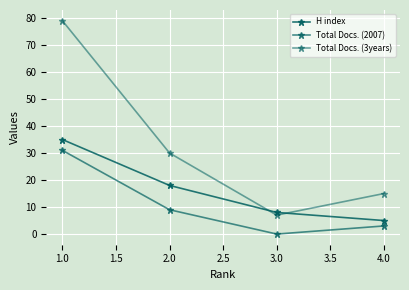

Which series has the largest total across all categories?

Total Docs. (3years)